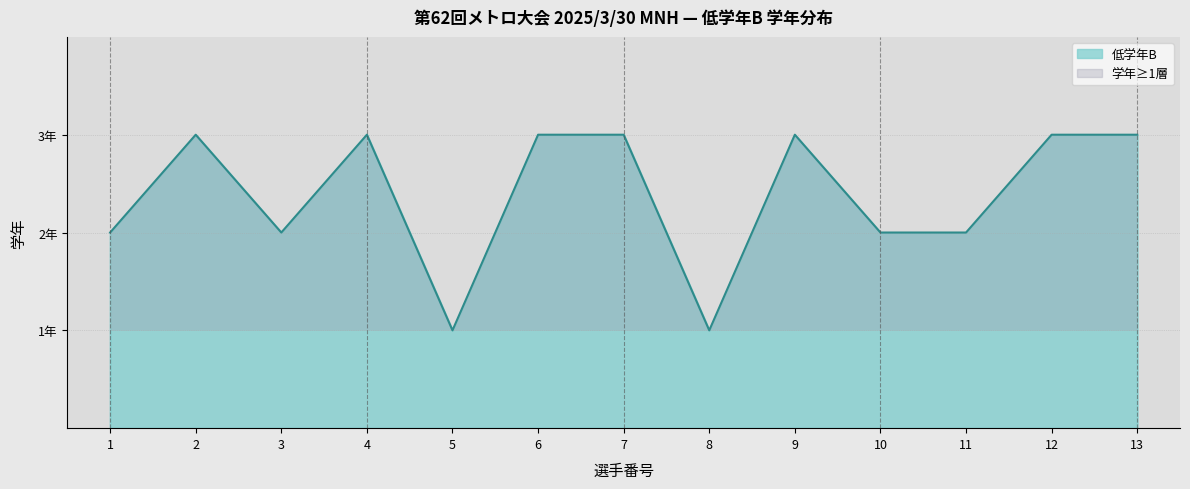

At which category does the data reach its first local valley?

3